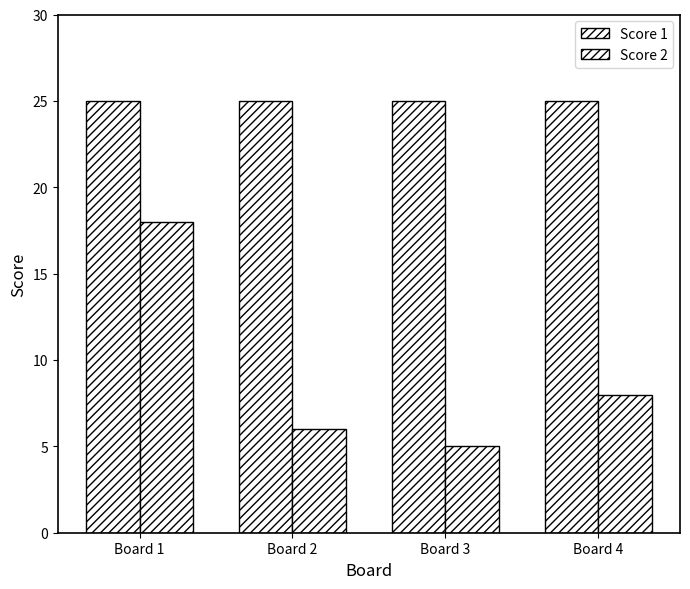

Reading left to right, what are all the values shown in this chart?

Score 1: 25	25	25	25
Score 2: 18	6	5	8